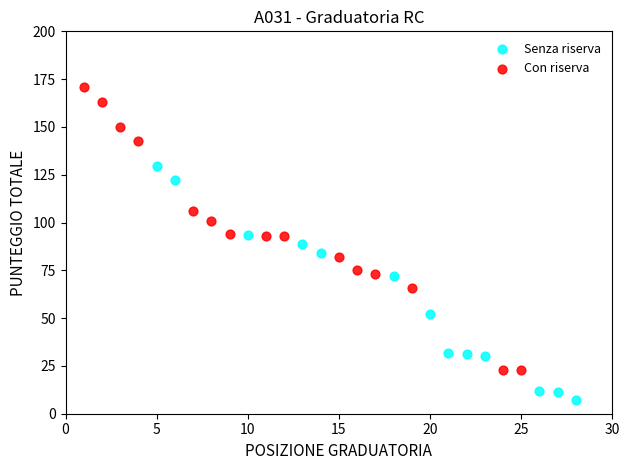

Which series reaches the minimum Y coordinate?

Senza riserva